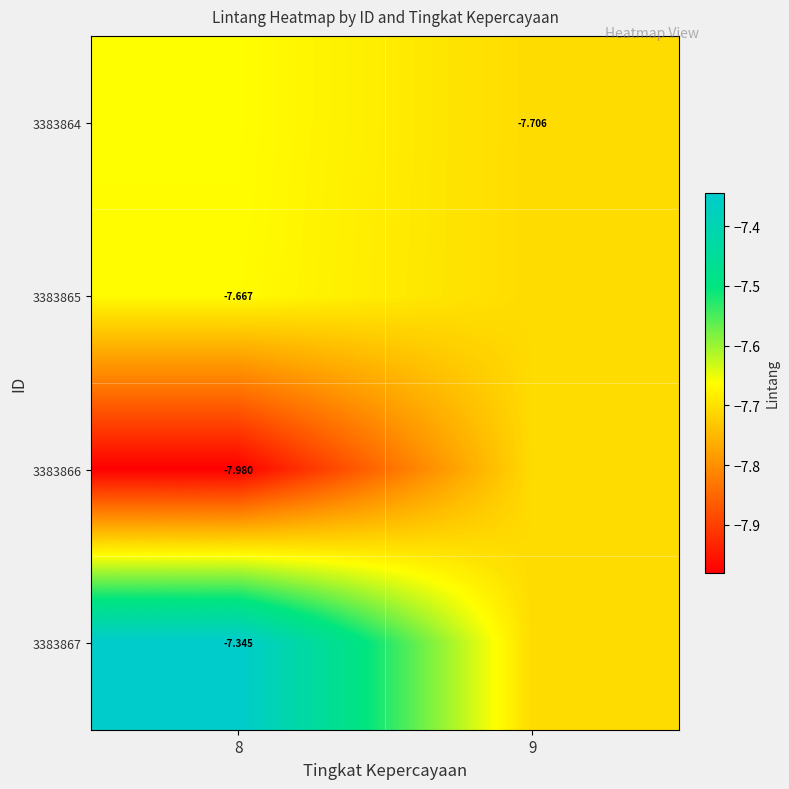

The 3383866 series shows -7.7 at 9. True or false?

True